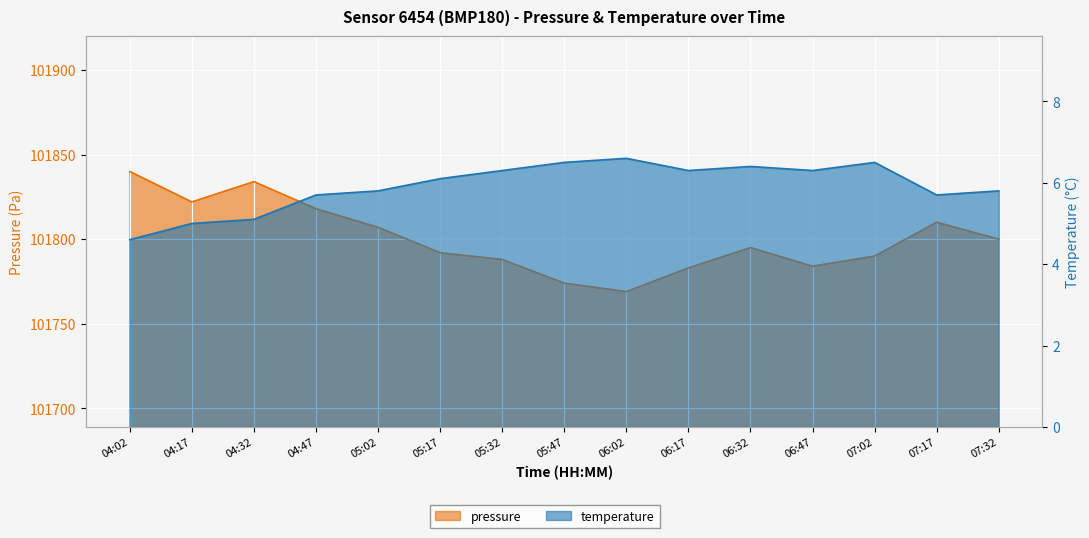

Between 04:17 and 06:32, which series saw the biggest shift?

pressure